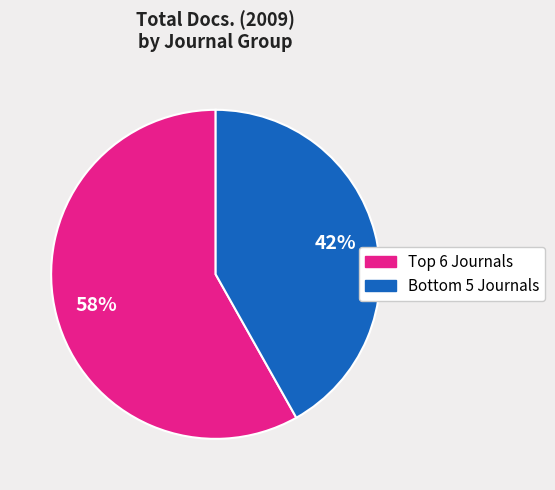

To the nearest percent, what is the difference between the largest and smallest slice percentages?

16%